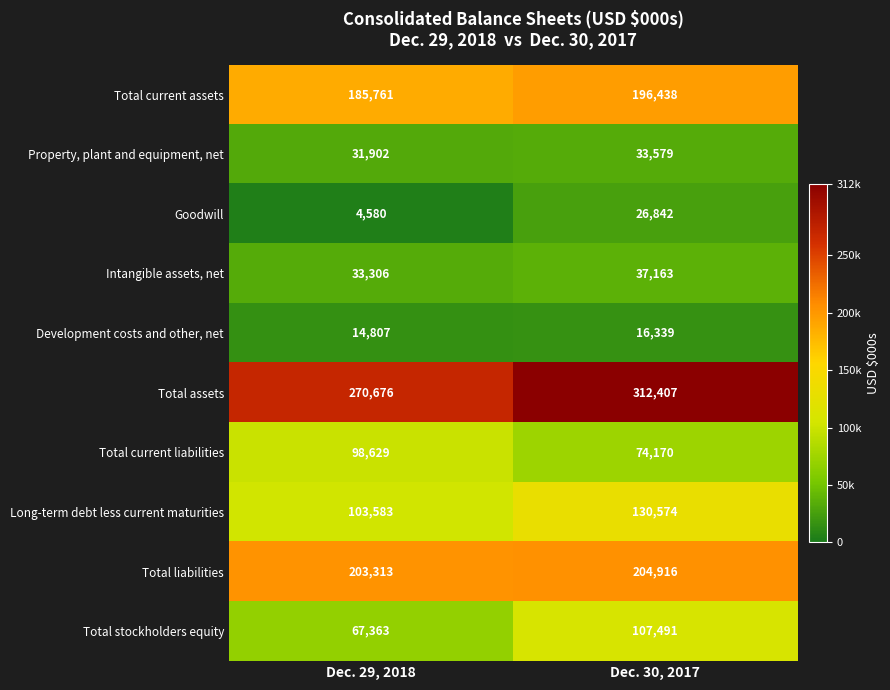

What is the greatest value displayed?

312407